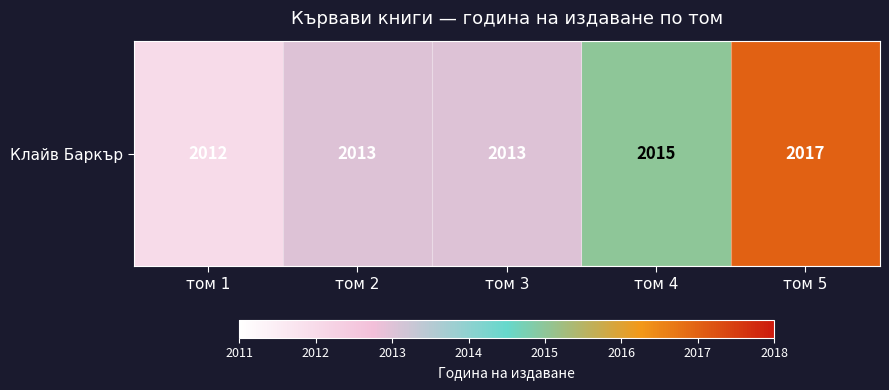

The chart shows a value of 2017 at том 5. True or false?

True